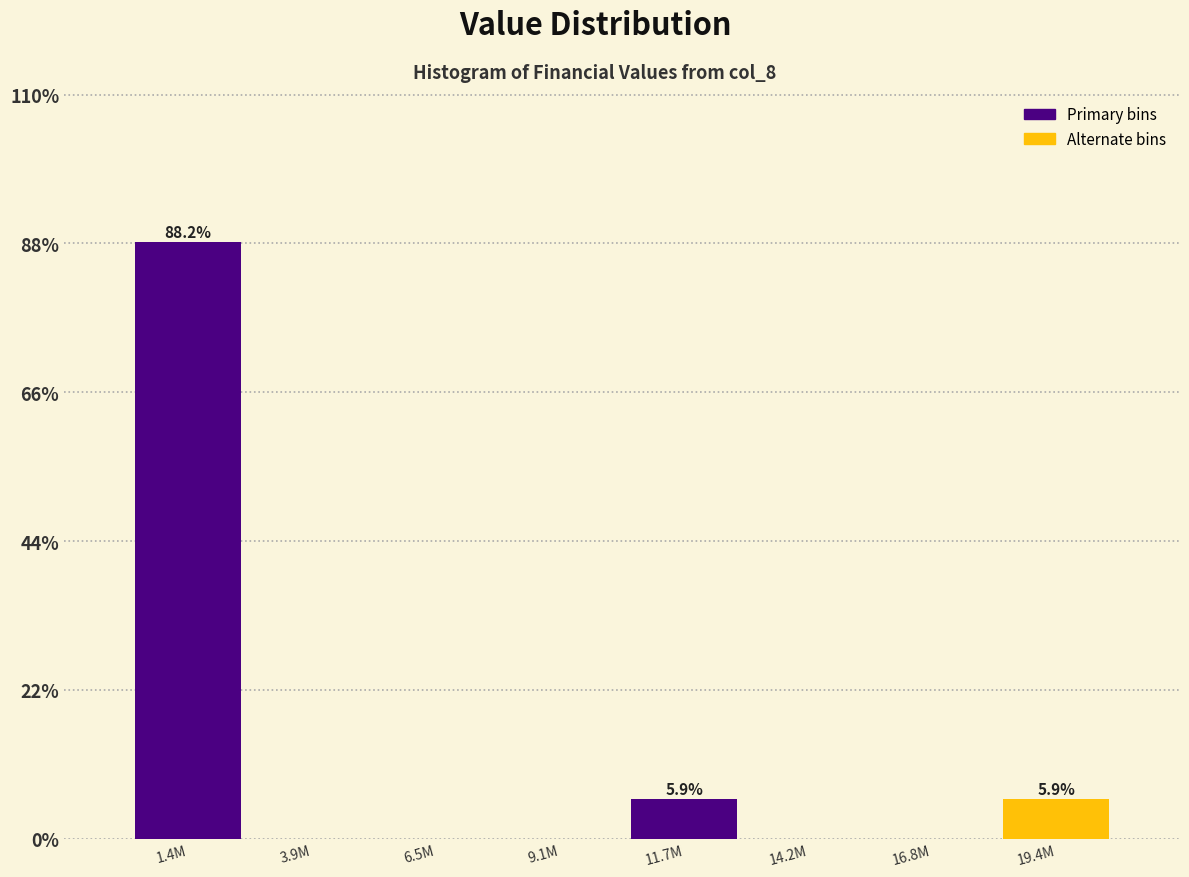

Reading left to right, what are all the values shown in this chart?

1.4M=88.2	3.9M=0.0	6.5M=0.0	9.1M=0.0	11.7M=5.9	14.2M=0.0	16.8M=0.0	19.4M=5.9